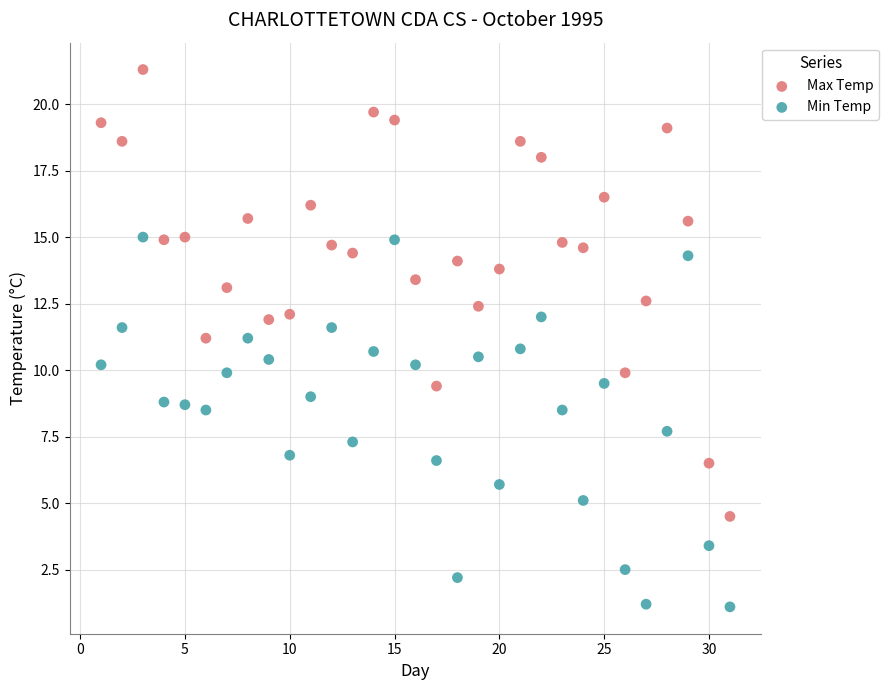

What are all the series names shown in the legend?

Max Temp, Min Temp